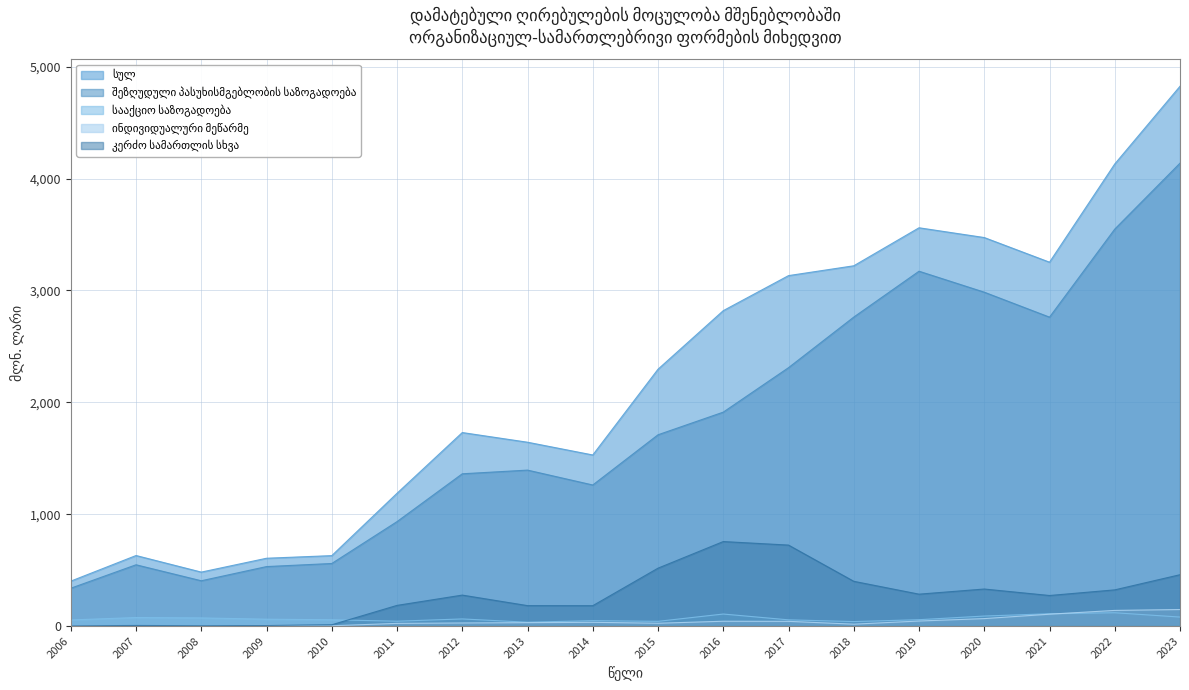

At which label is სულ closest to 2613?

2016